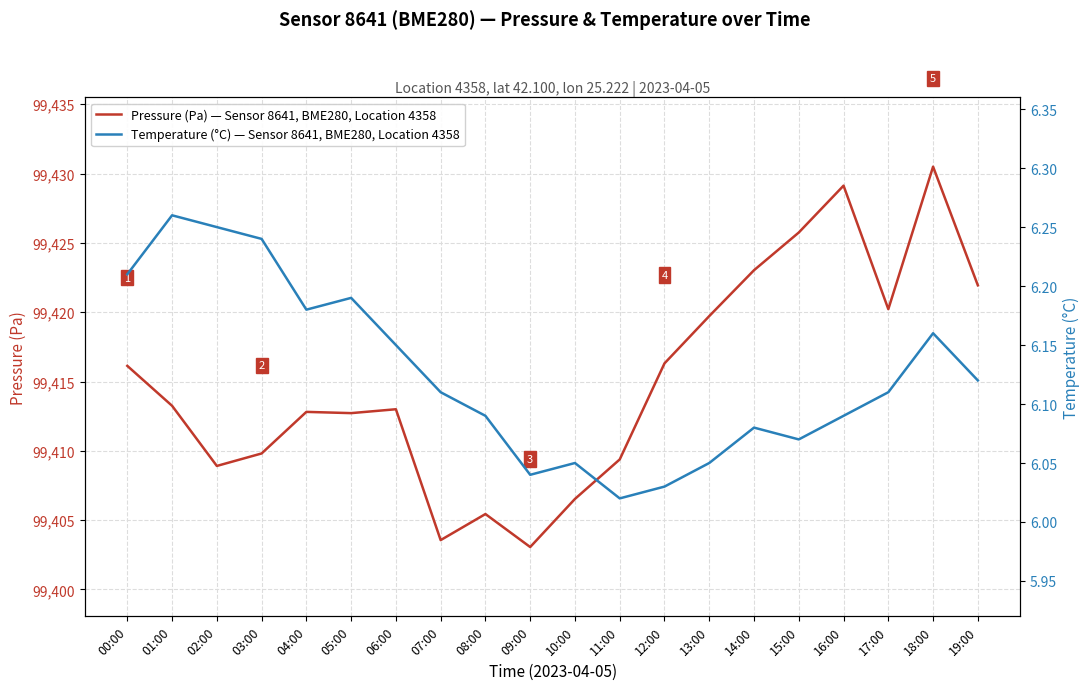

What is the average value of the Temperature (°C) — Sensor 8641, BME280, Location 4358 series?

6.1